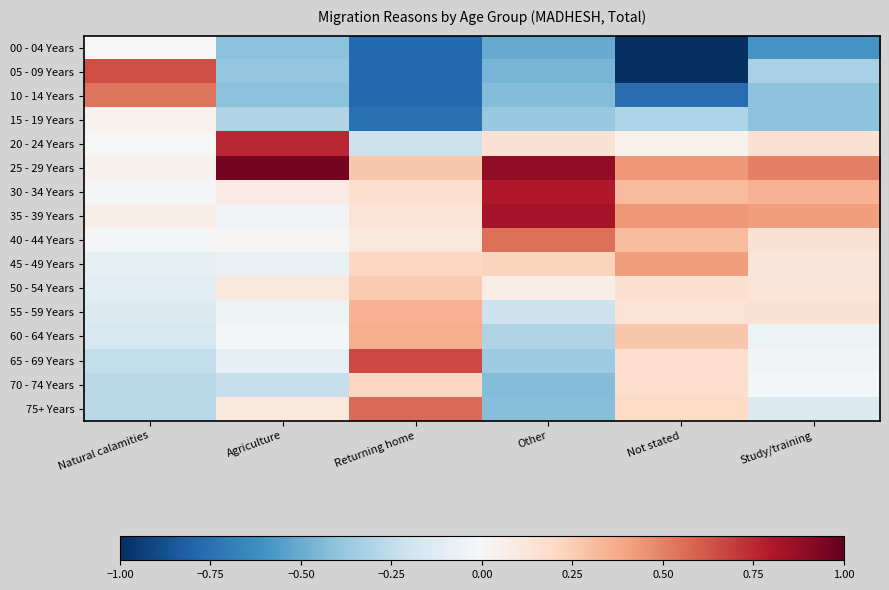

At which category is the sum across all series the highest?

Other